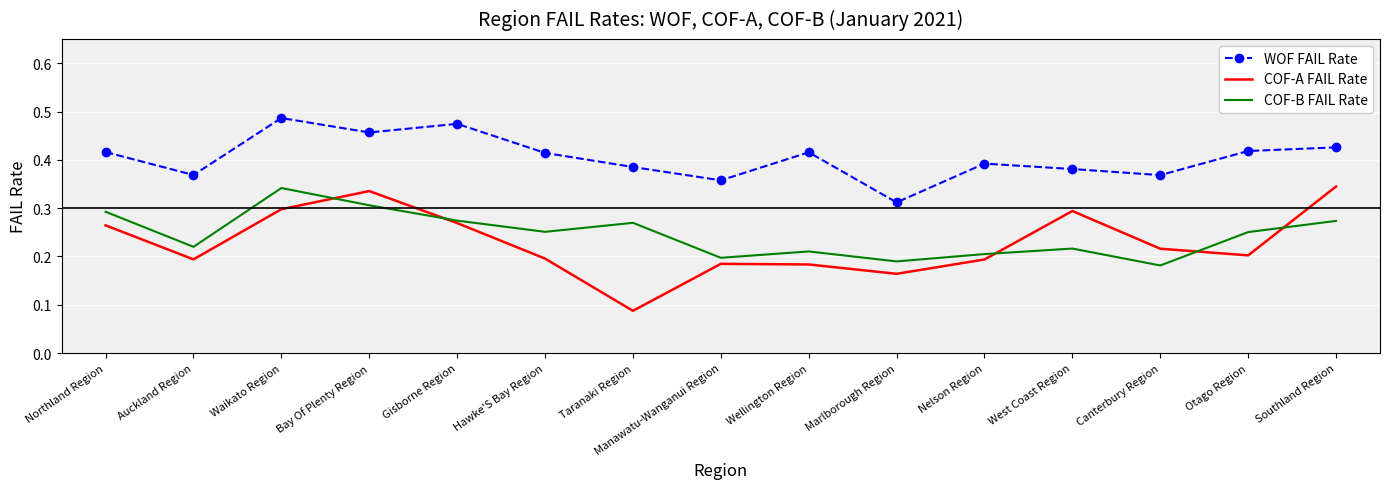

Count the number of data series in this chart.

3